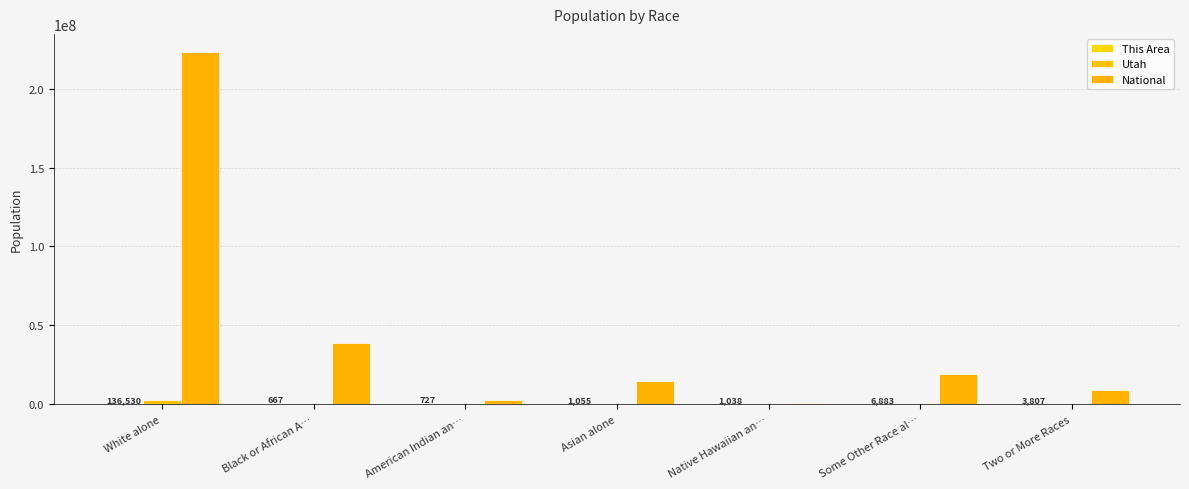

Where is Utah nearest to the value 1202057?

Some Other Race al…